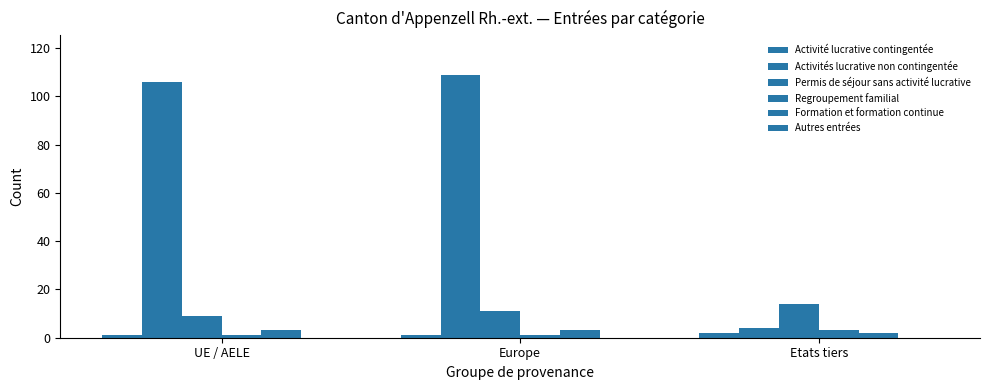

At which category is the sum across all series the highest?

Europe